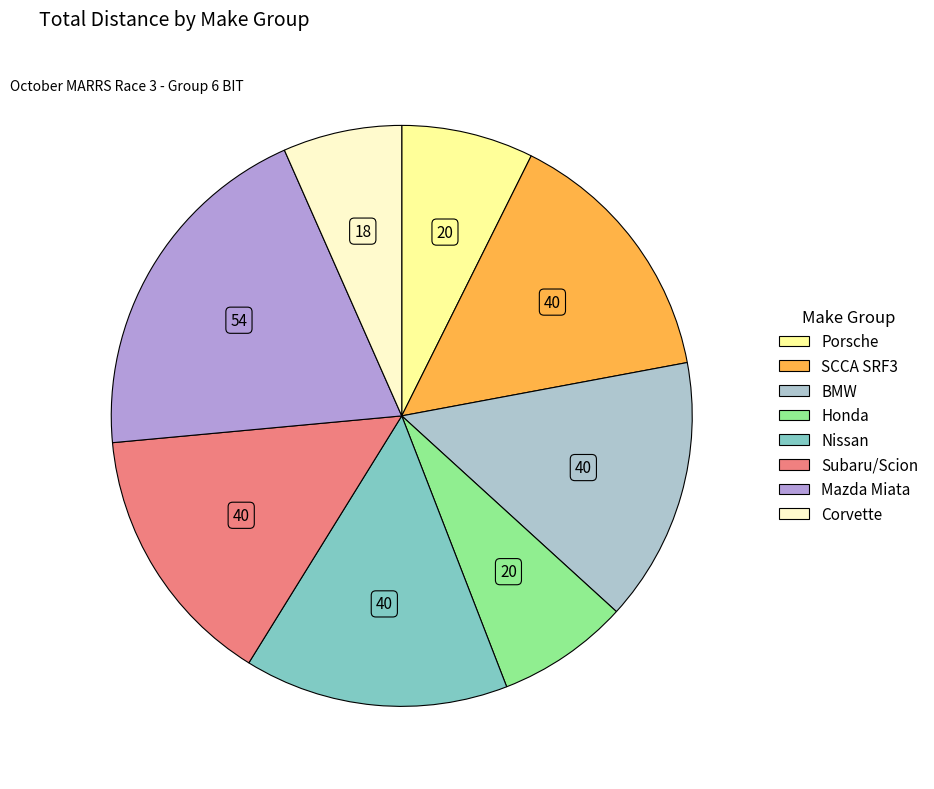

How many slices are in this pie chart?

8